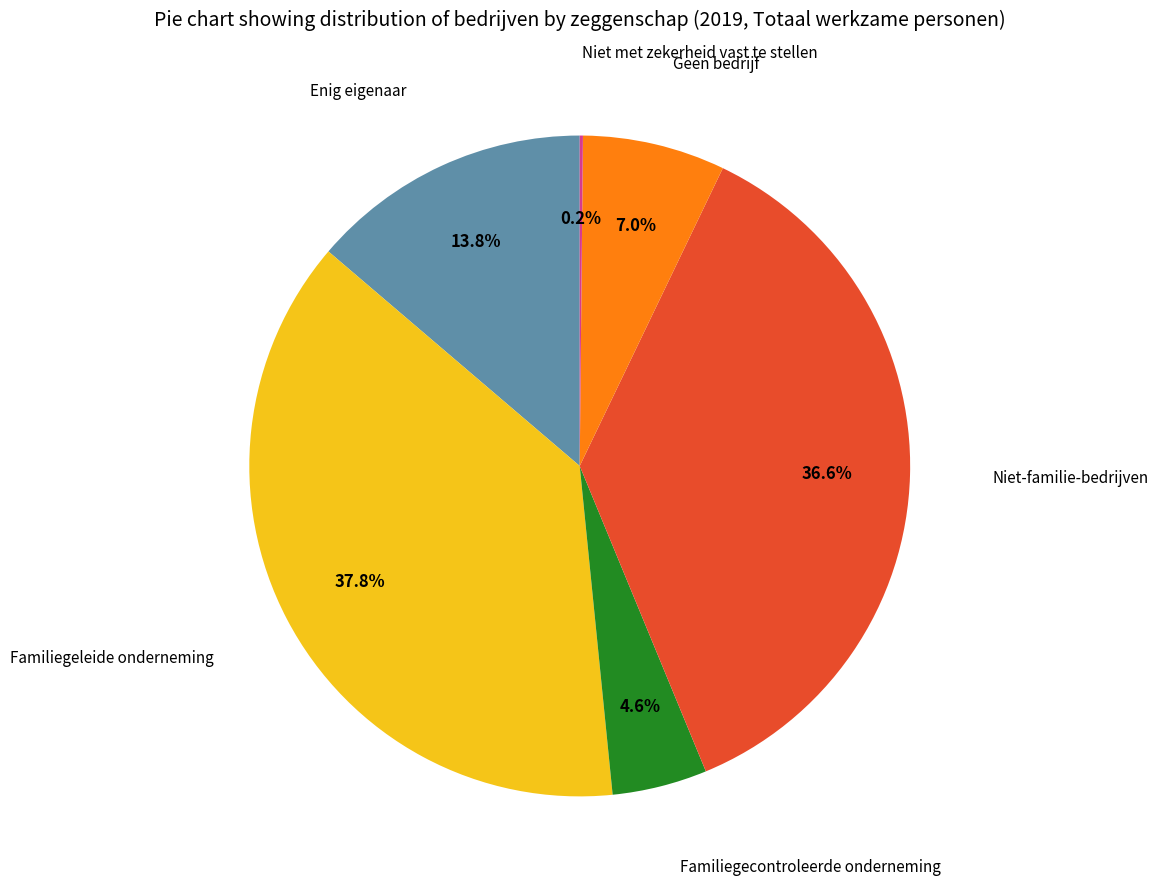

To the nearest percent, what is the average slice percentage?

17%